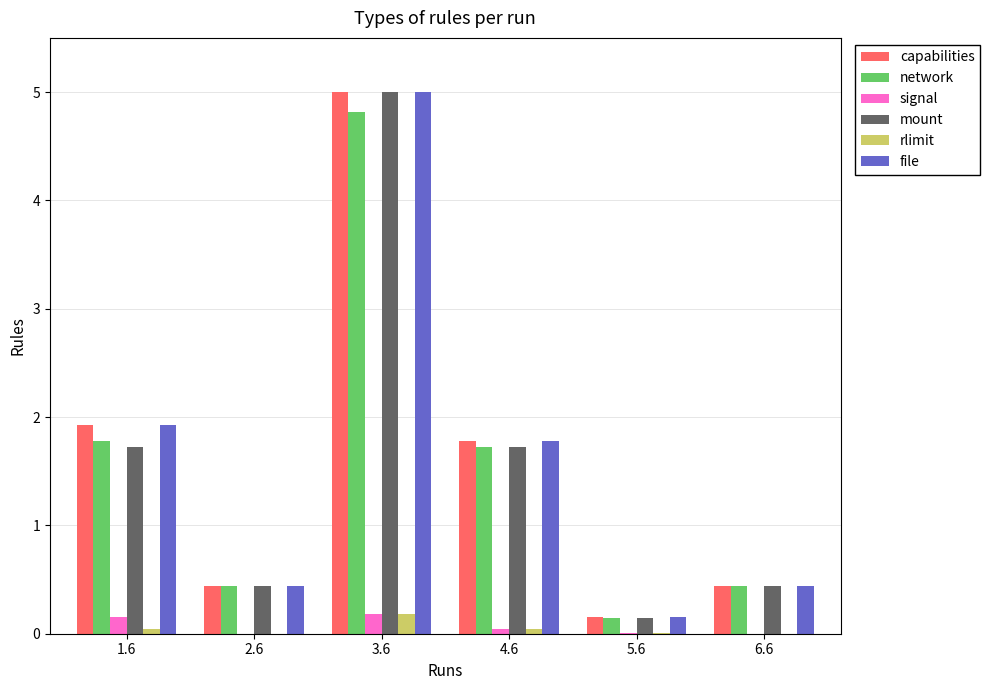

True or false: rlimit has a value of 0.0 at 1.6.

True